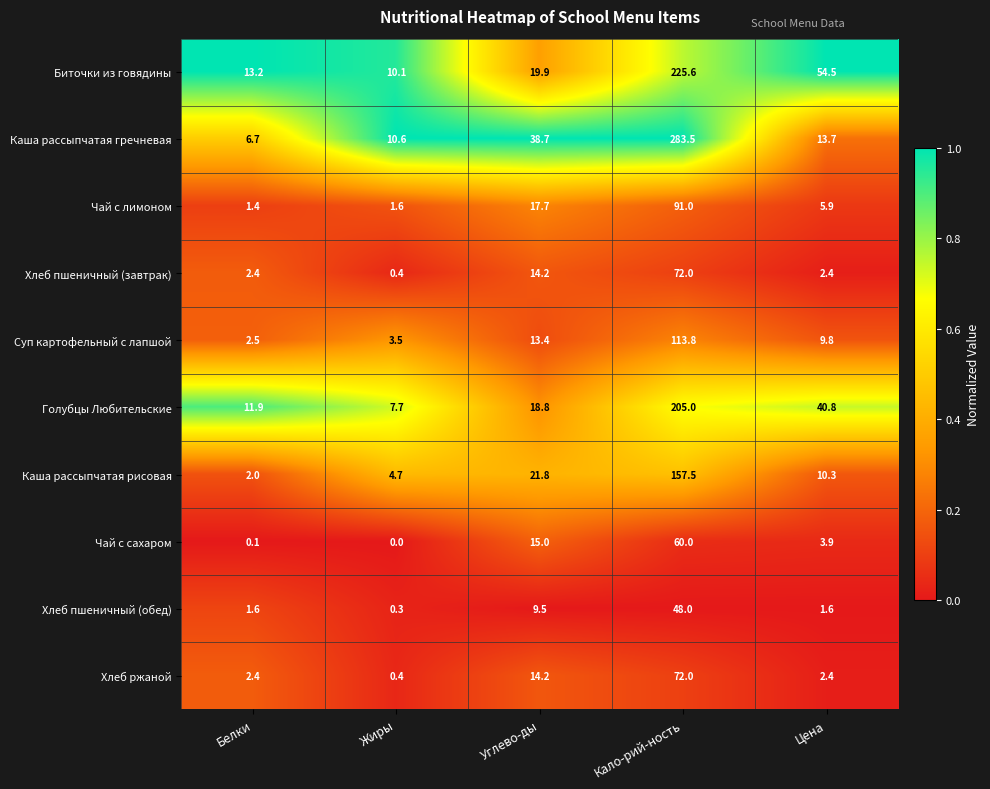

What is the average value of the Хлеб ржаной series?

18.3